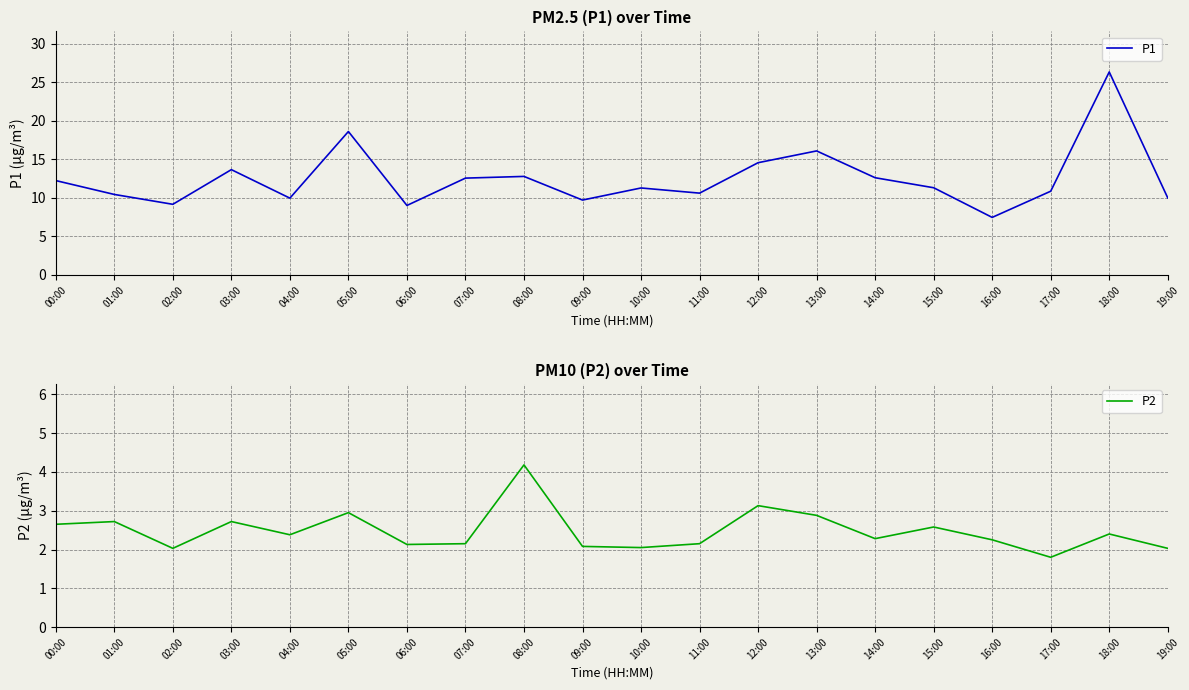

What is the label of the 15th point from the right?

05:00